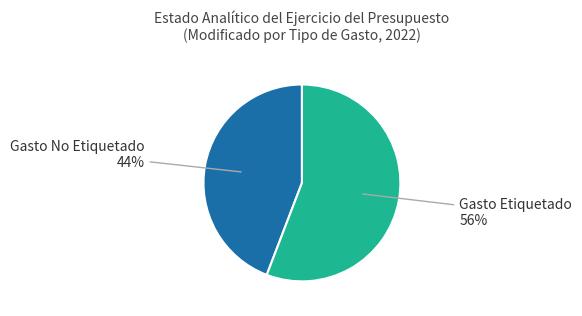

Which has a higher value, Gasto No Etiquetado or Gasto Etiquetado?

Gasto Etiquetado